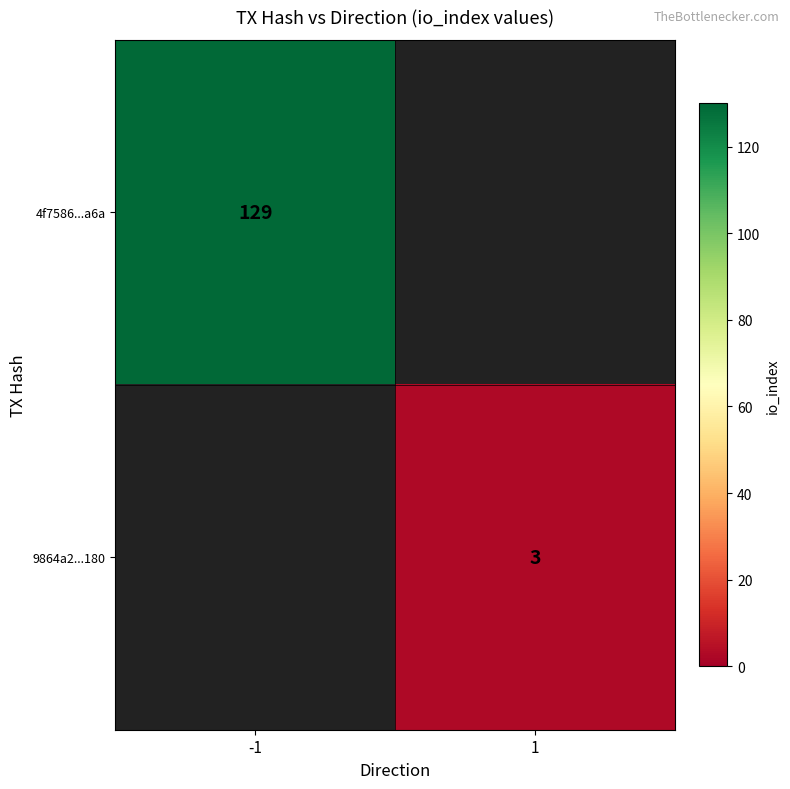

The 9864a2...180 series shows 1 at 1. True or false?

False